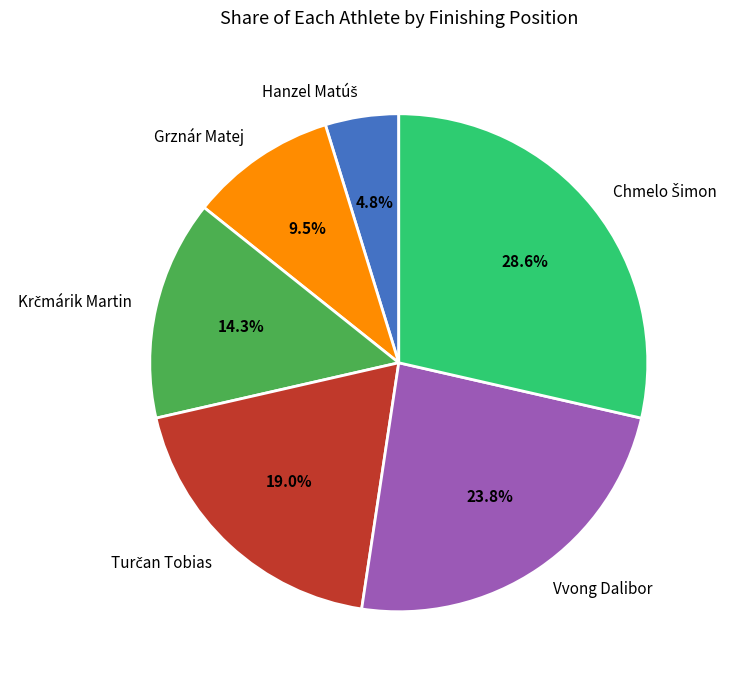

How many segments does this pie chart have?

6